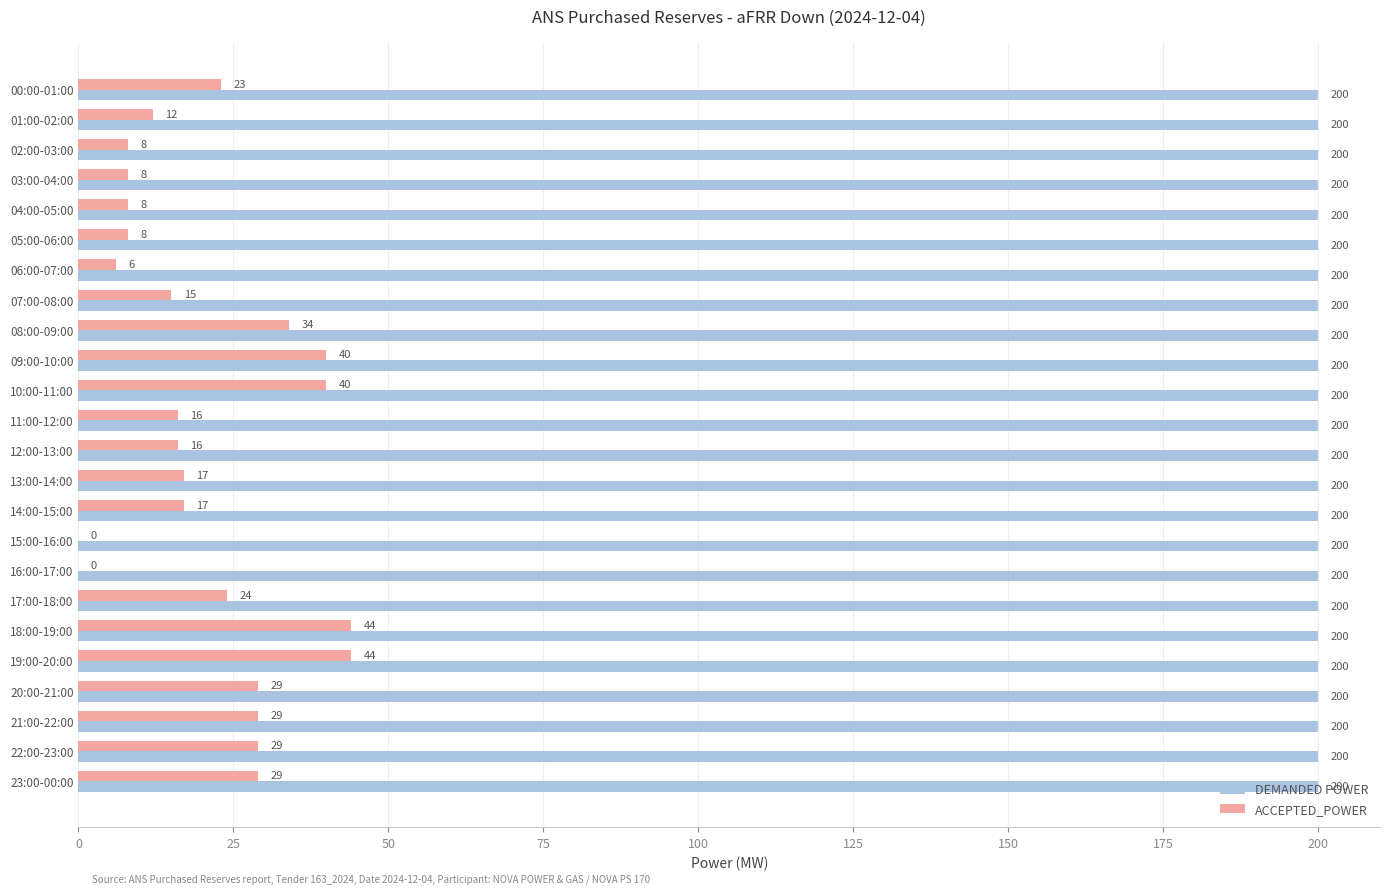

What is the sum of the ACCEPTED_POWER values at 00:00-01:00 and 08:00-09:00?

57